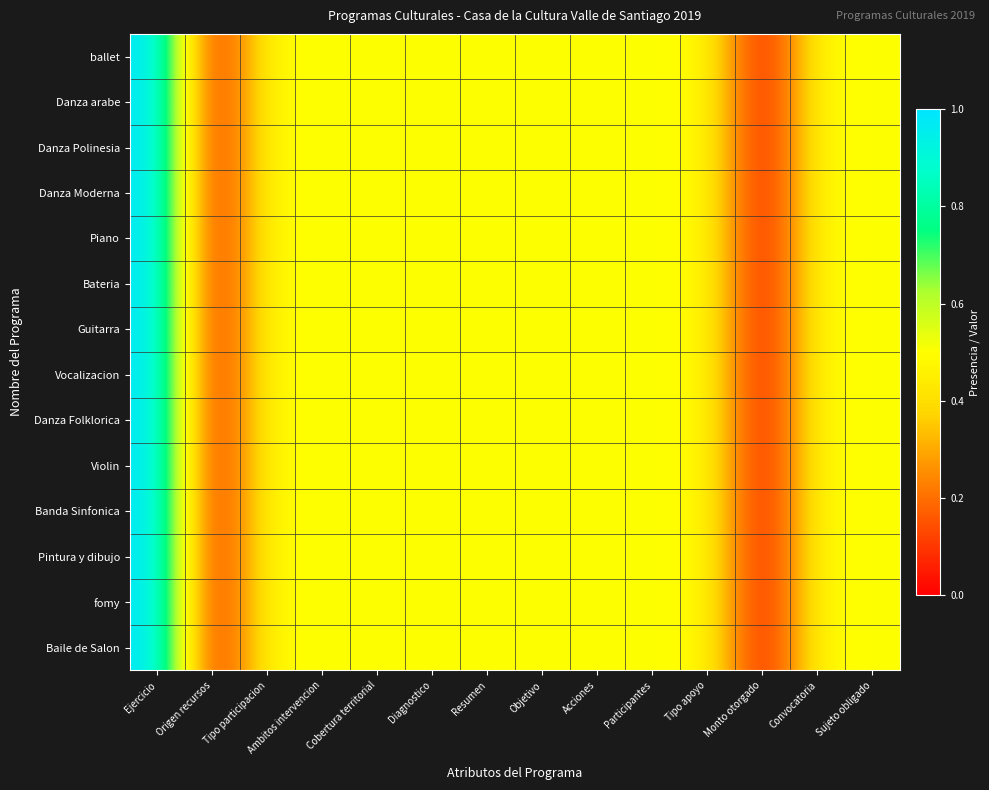

At which category is the sum across all series the highest?

Ejercicio